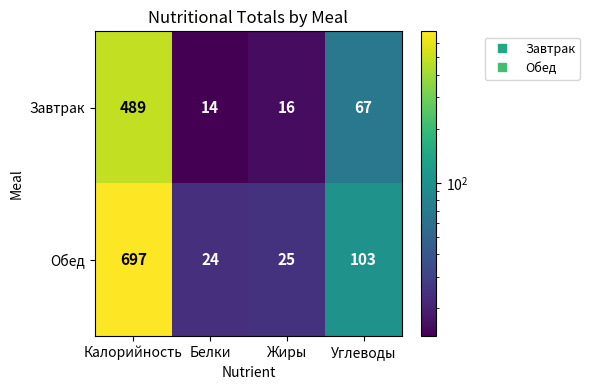

Reading left to right, what are all the values shown in this chart?

Завтрак: Калорийность=489	Белки=14	Жиры=16	Углеводы=67
Обед: Калорийность=697	Белки=24	Жиры=25	Углеводы=103